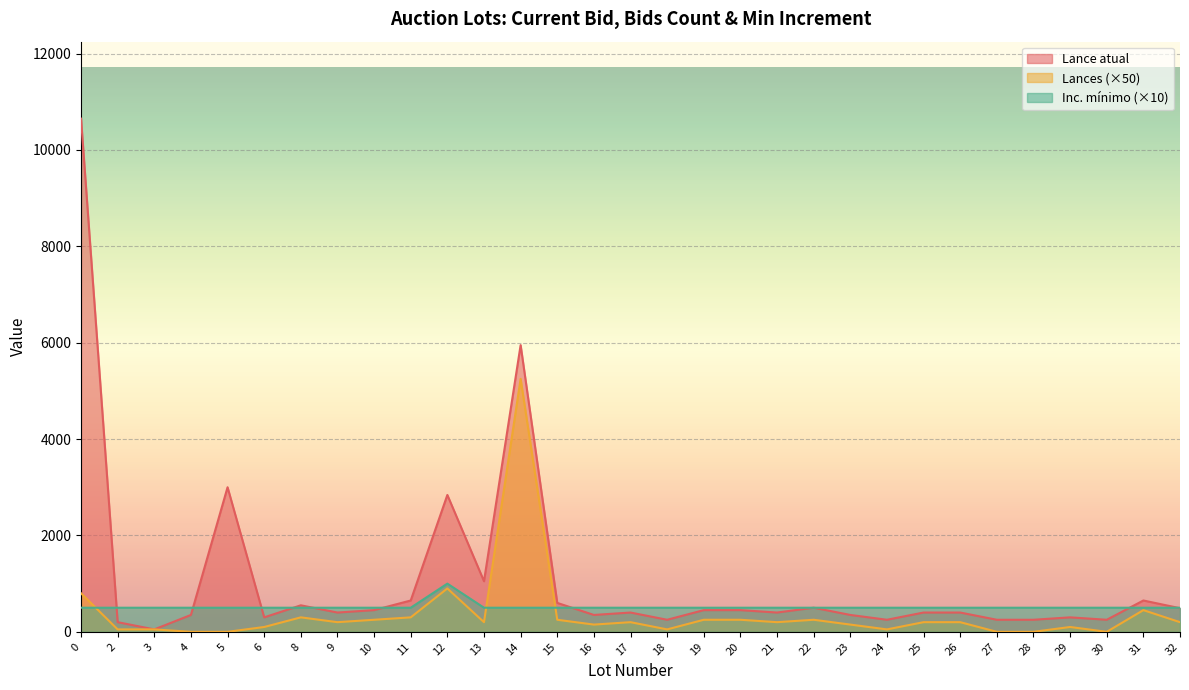

What is the difference between the second highest and second lowest values in the Lances series?

900